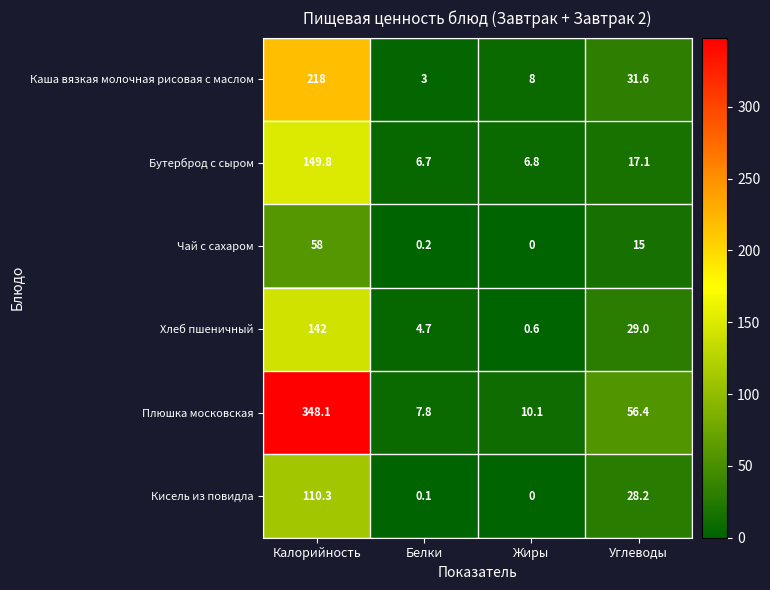

What is the total value across all series at Калорийность?

1026.2